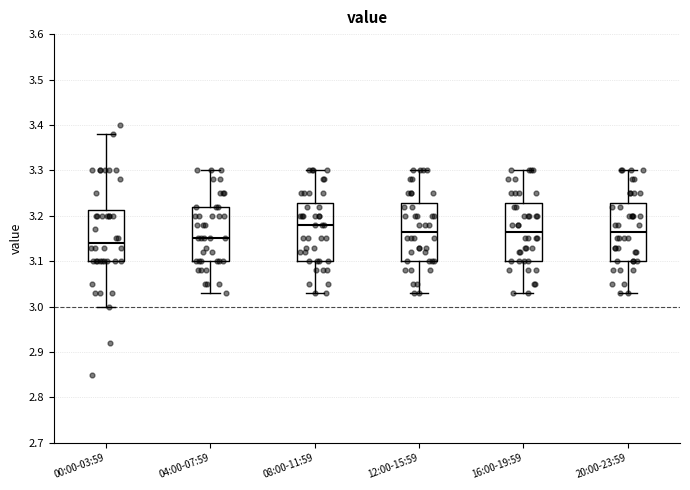

Which box has the lowest median line?

00:00-03:59